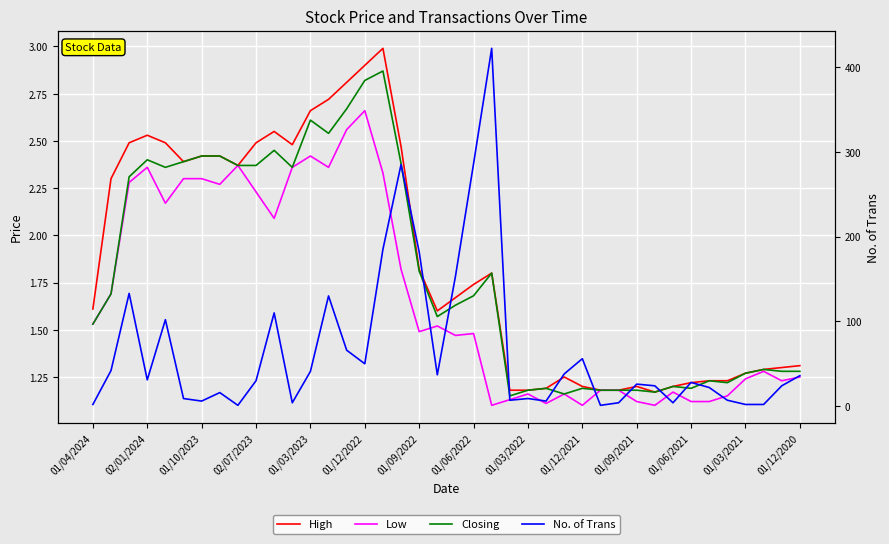

Which series has the largest range (max minus min)?

No. of Trans